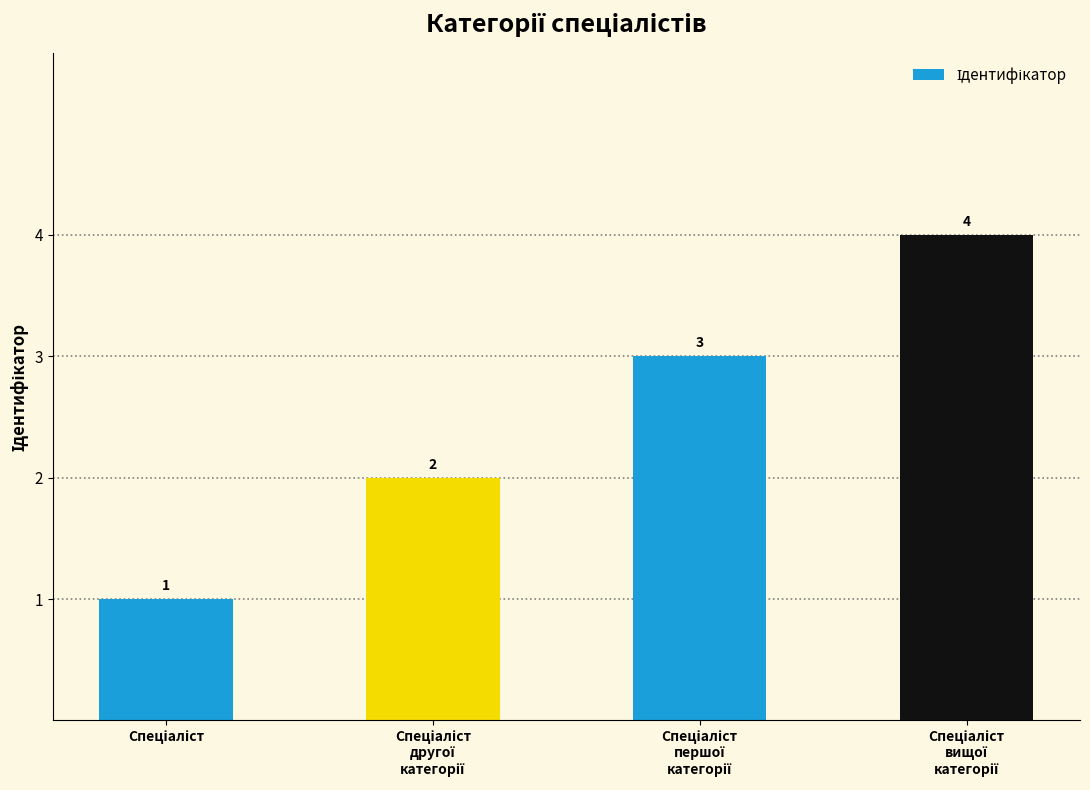

Reading left to right, list all the values displayed in this chart.

1	2	3	4